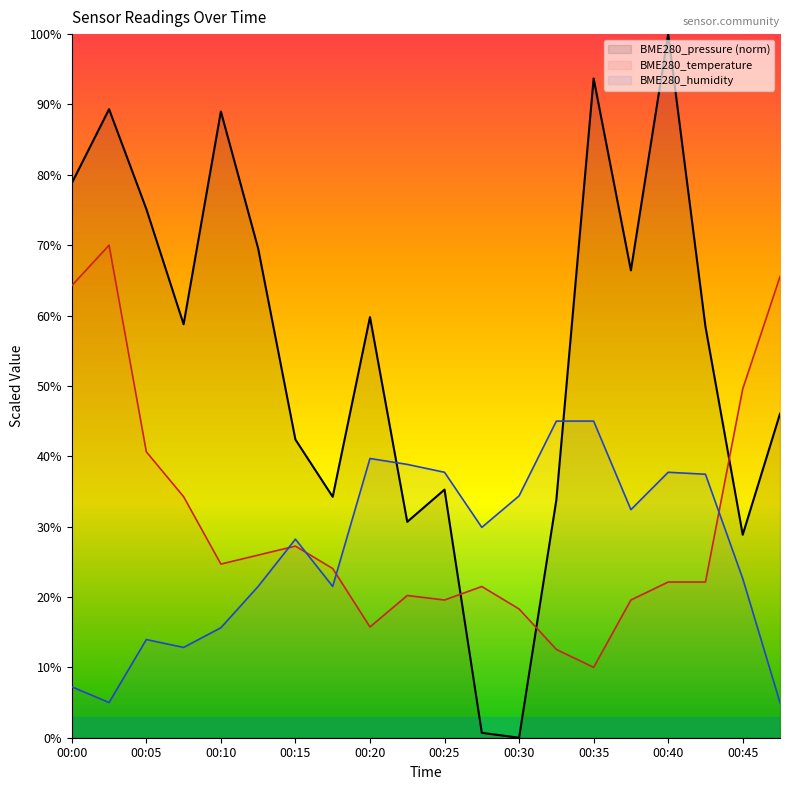

What is the difference between the second highest and minimum values in the BME280_temperature series?

55.5